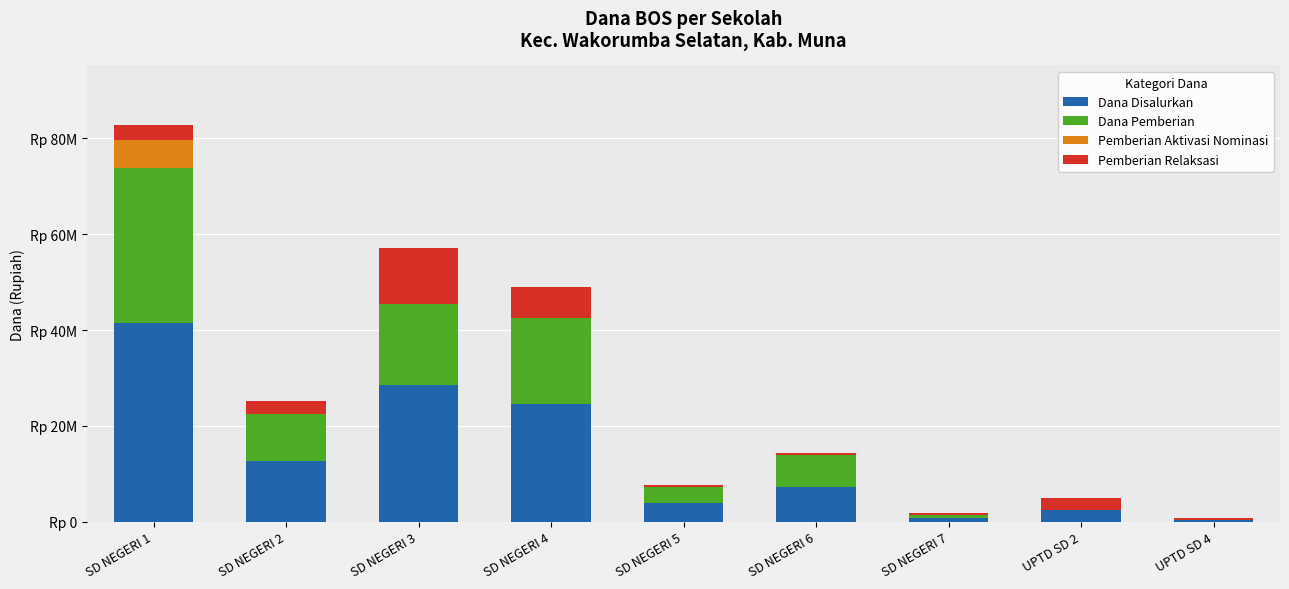

The Dana Pemberian series shows 32400000 at SD NEGERI 1. True or false?

True